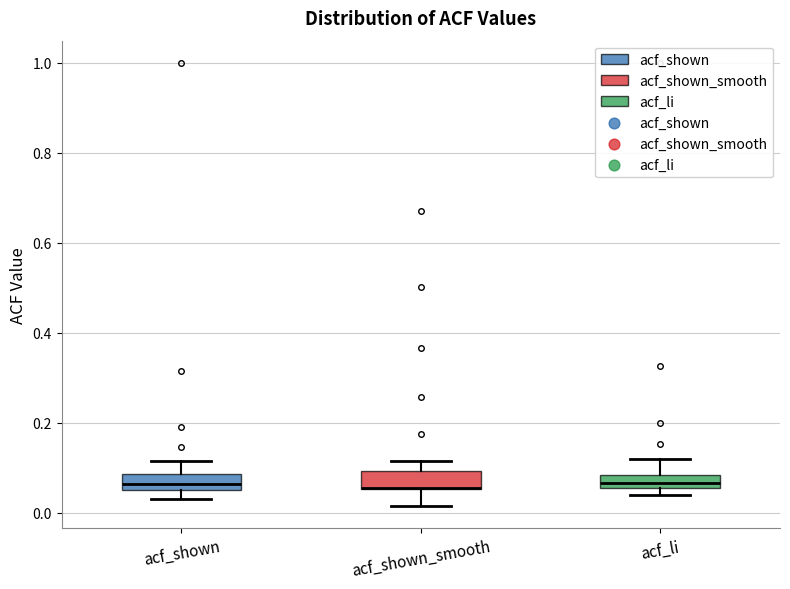

Where does the upper whisker of the box for acf_shown end on the y-axis? The values are not printed on the chart, so give them approximately, as read against the axis.

0.12